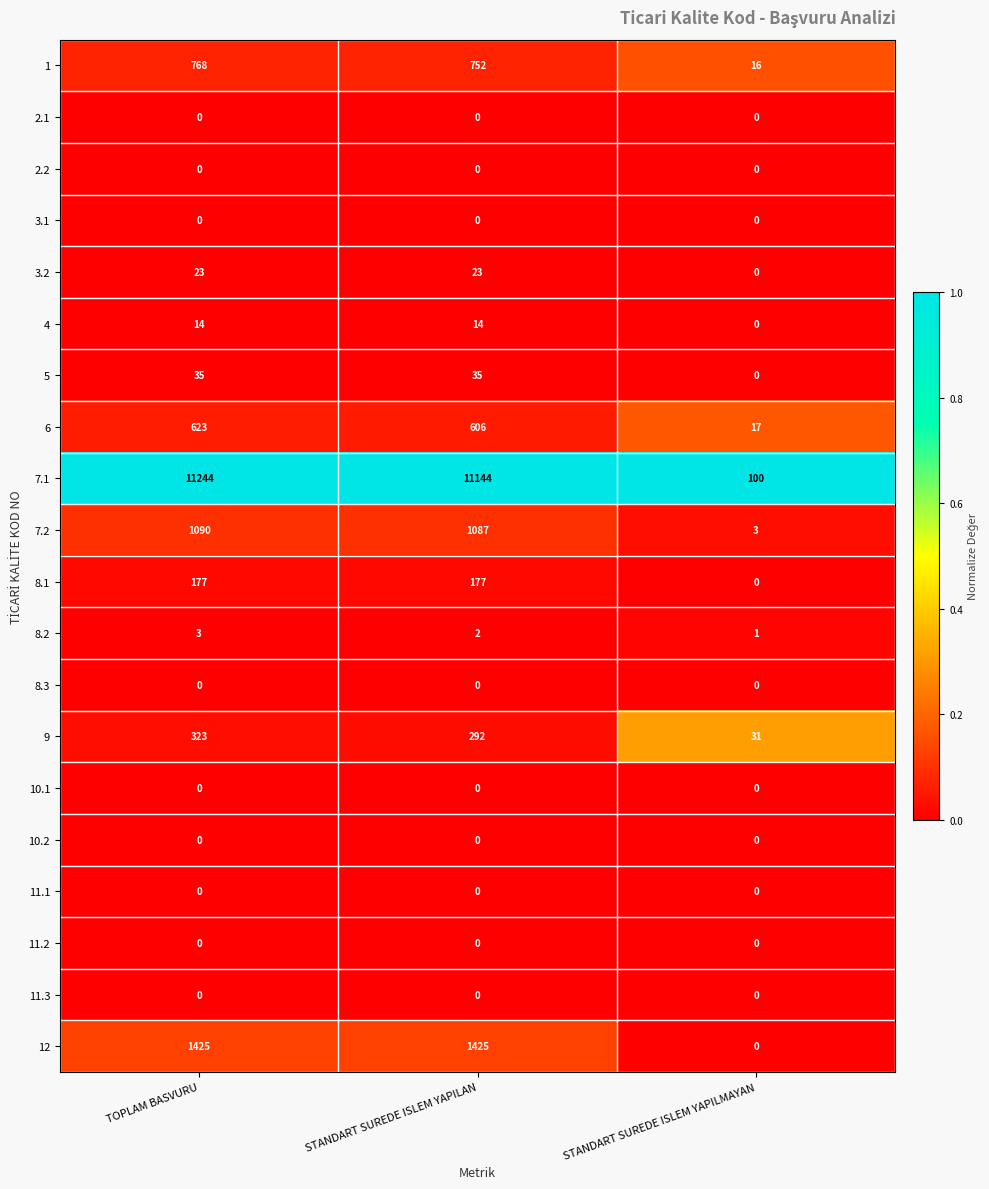

True or false: 11.3 has a value of 0 at TOPLAM BASVURU.

True